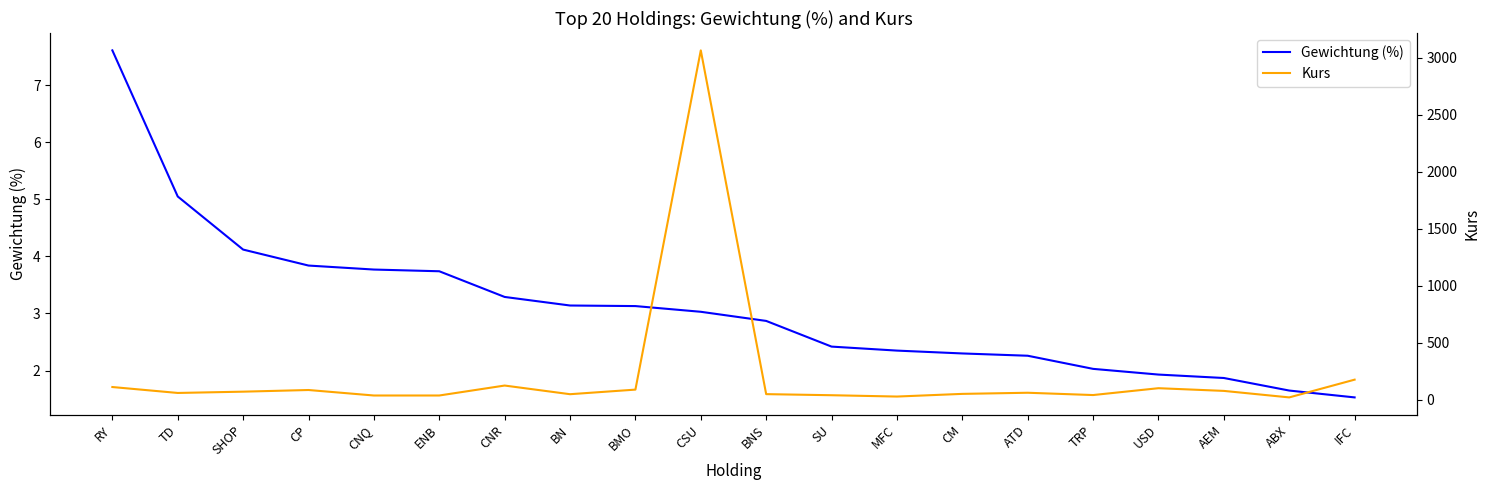

At which label does Kurs first exceed 60?

RY